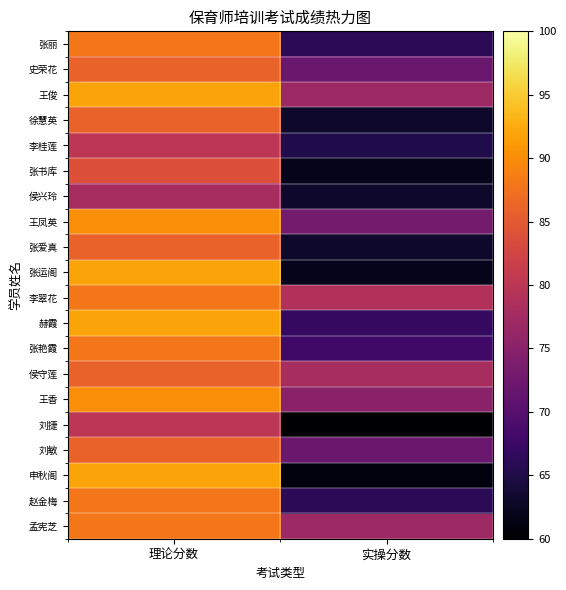

Which series has the widest spread of values?

申秋阁